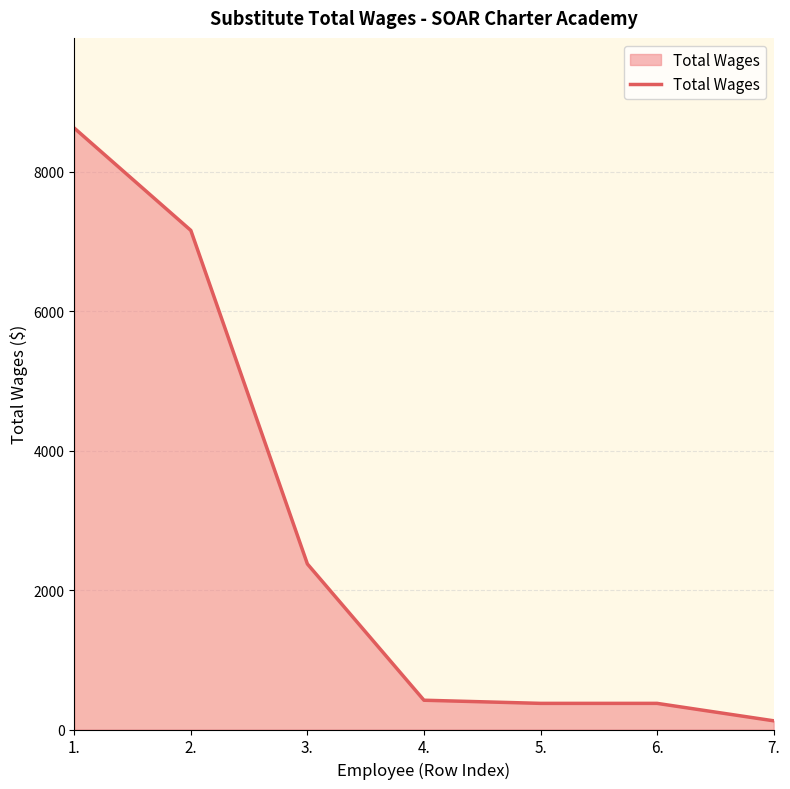

What is the maximum value shown in the chart?

8628